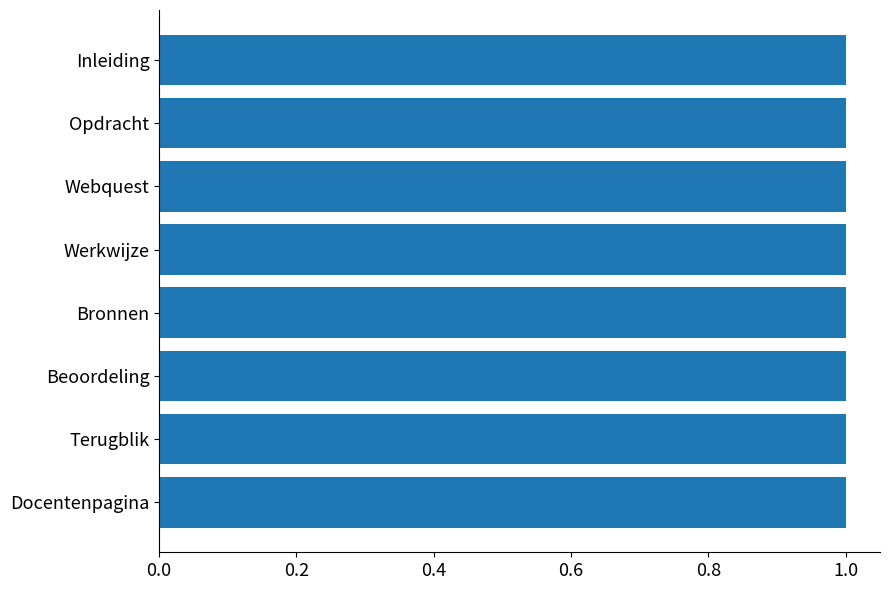

Read the value at Inleiding.

1.0